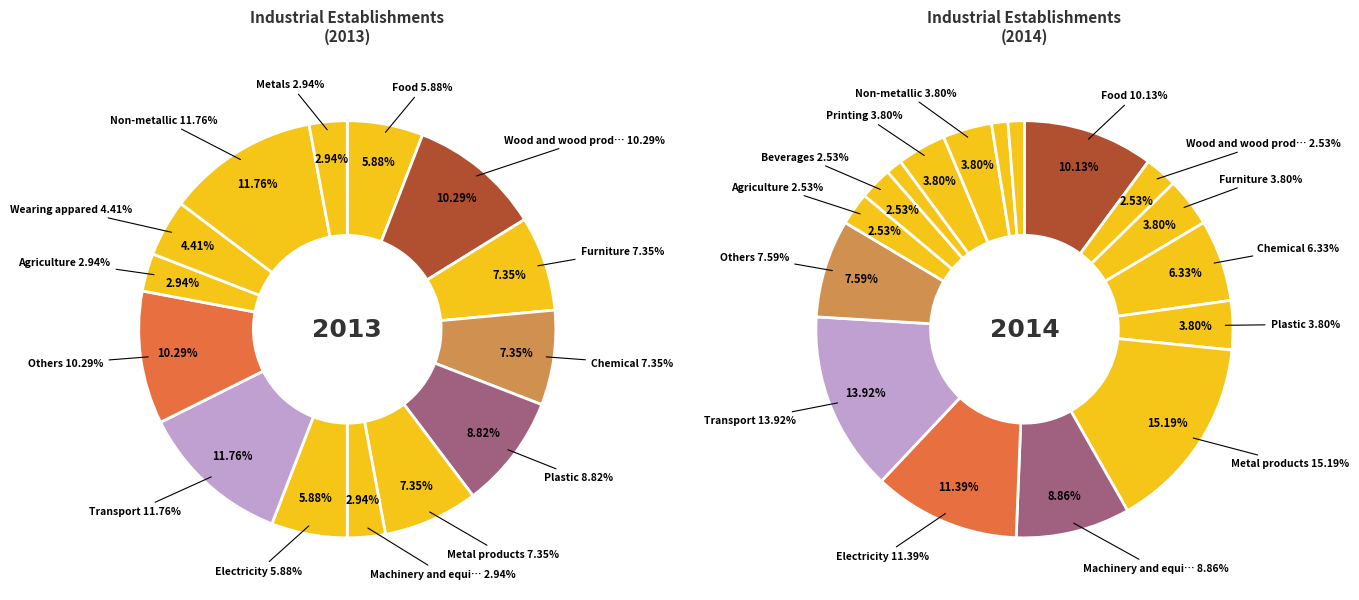

What percentage is the 5 slice, to the nearest percent?

7%